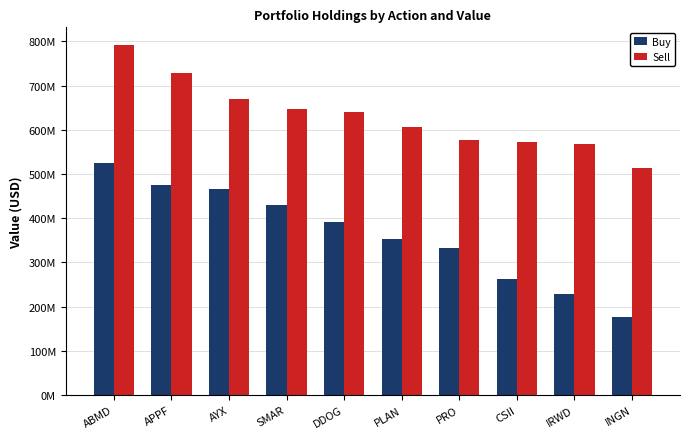

Rank the series at SMAR from highest to lowest value.

Sell, Buy